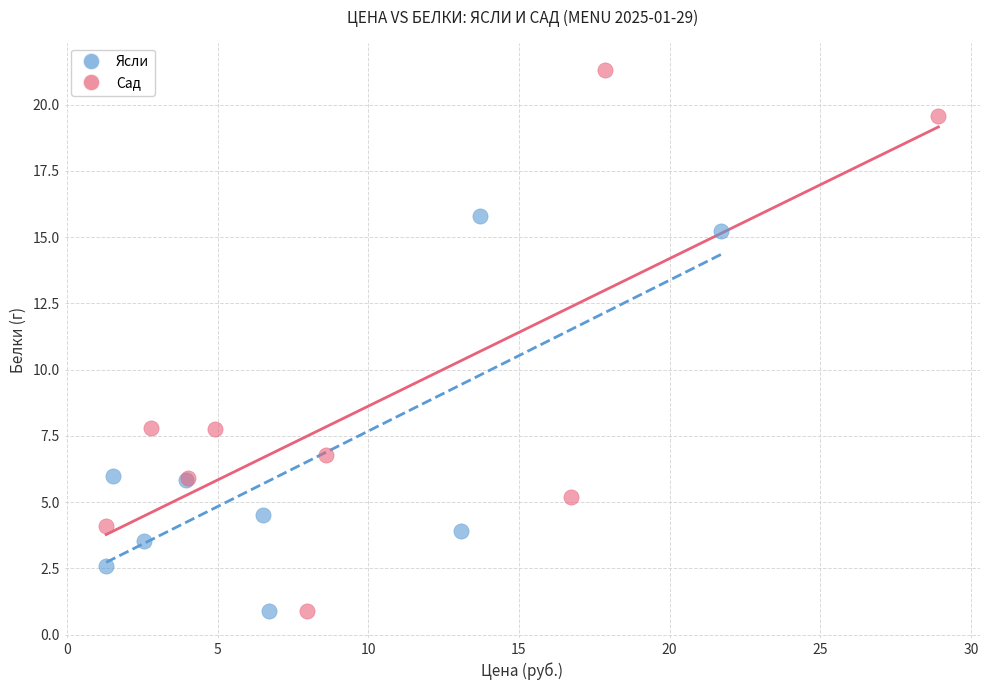

Which series has the widest spread of Y values?

Сад